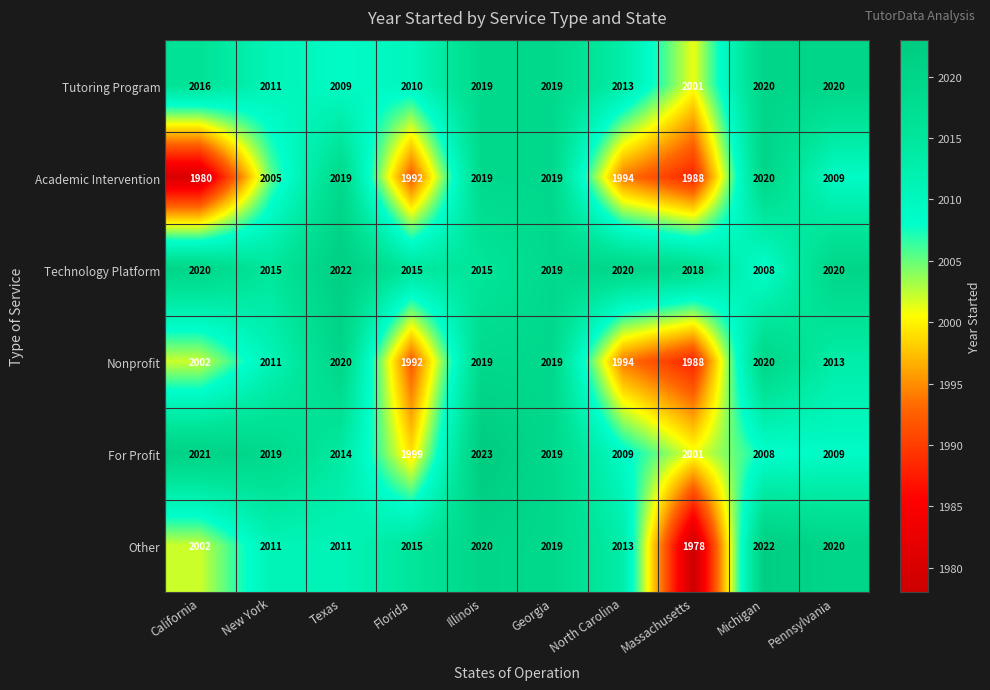

Which series has the widest spread of values?

Other